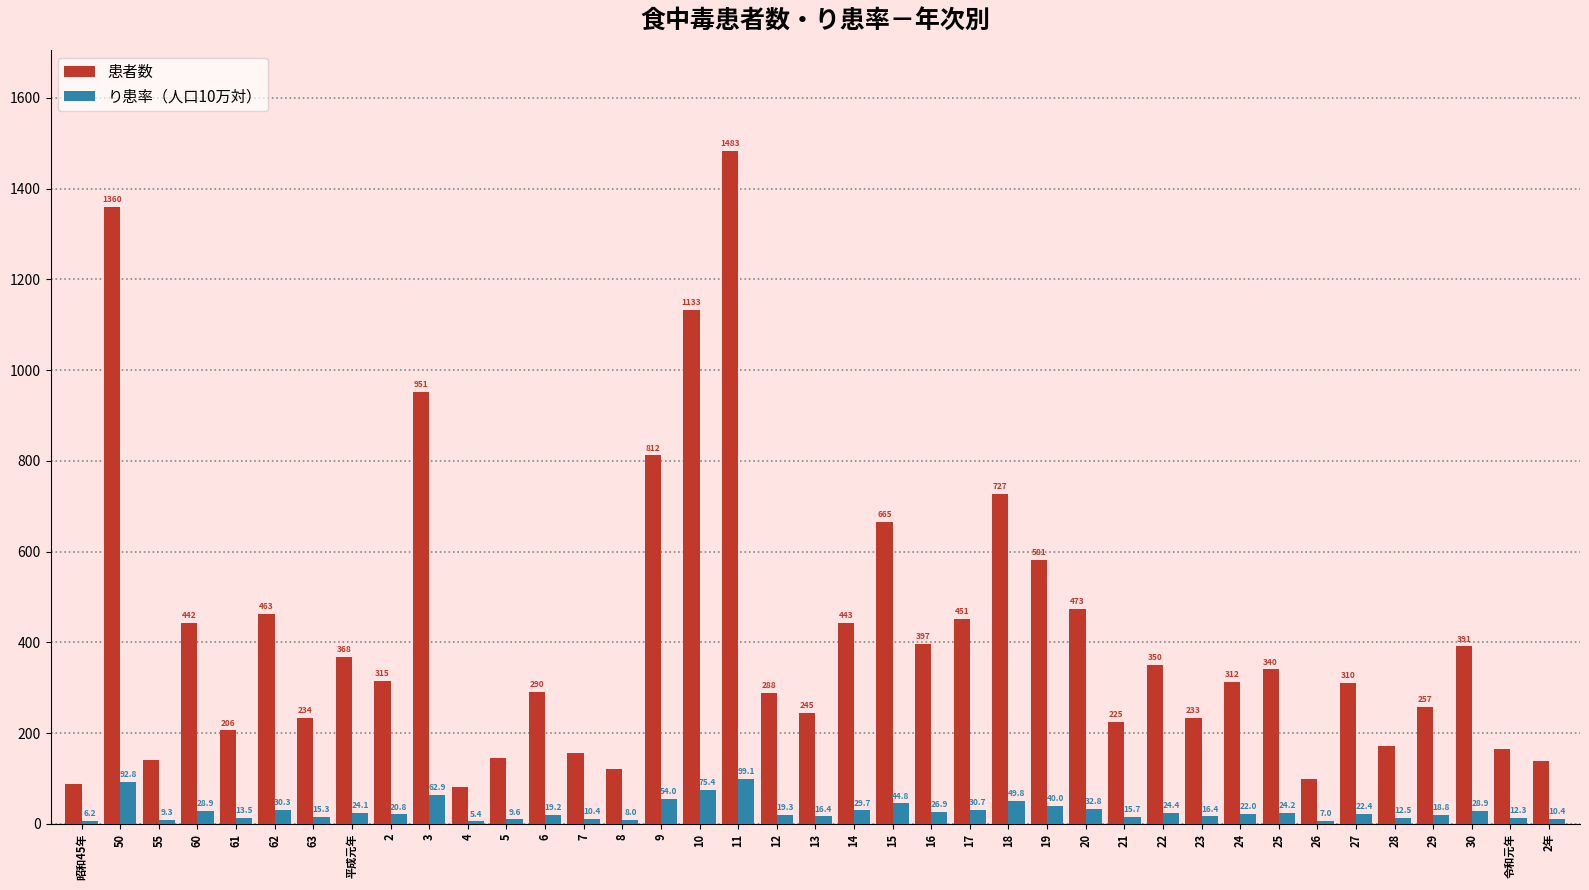

What is the total value across all series at 24?

334.0